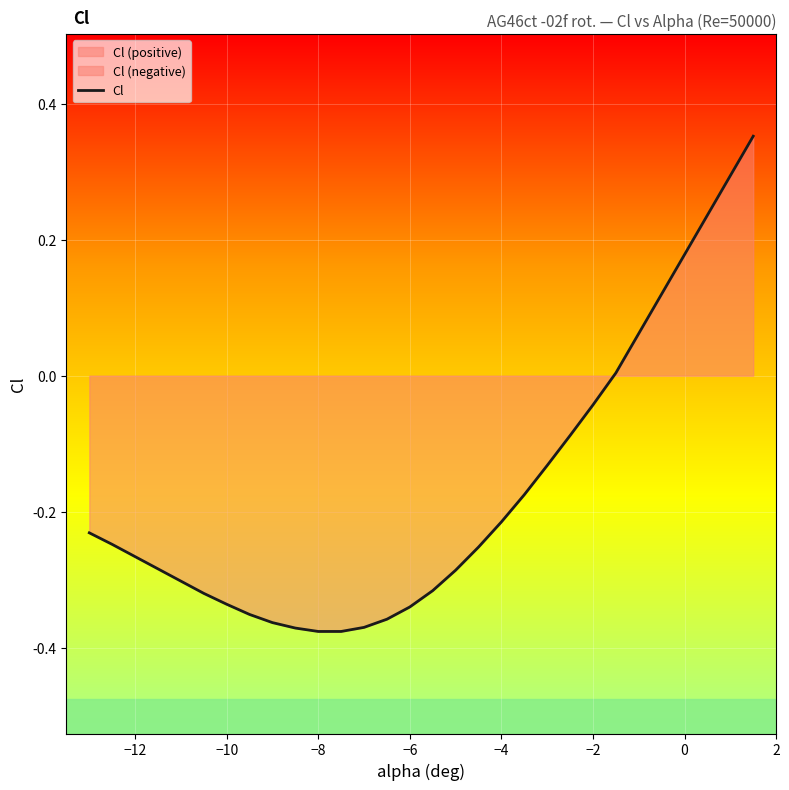

How many values are below 0?

23